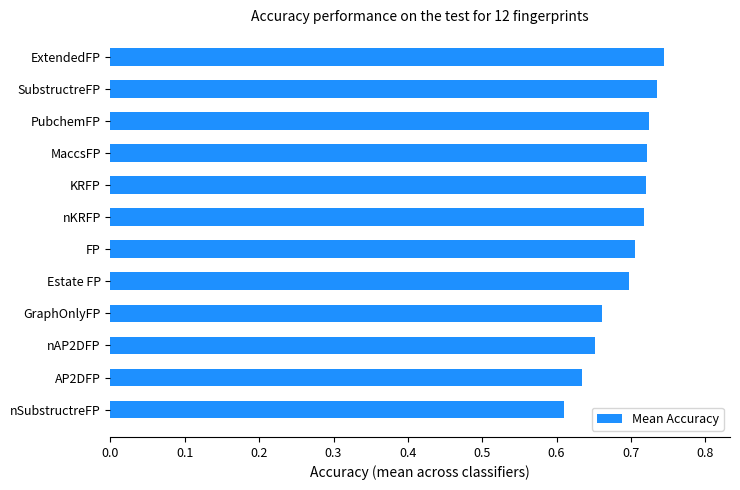

What is the difference between the maximum and minimum values?

0.1